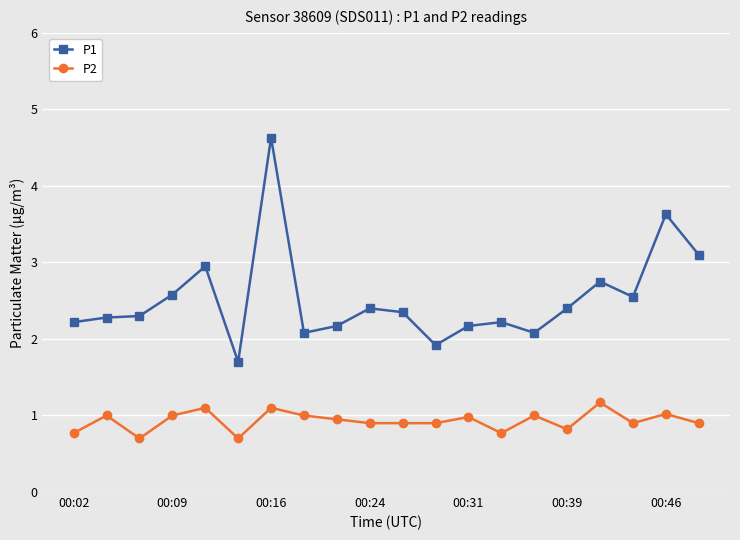

Which series has the largest range (max minus min)?

P1